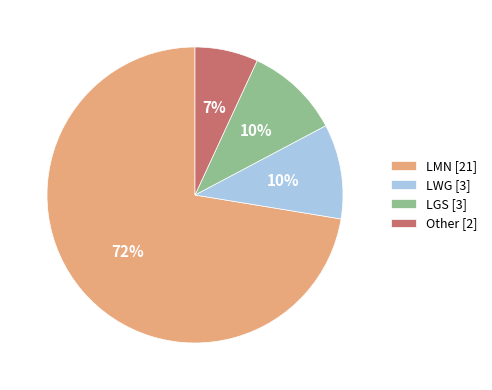

Count the number of slices in the pie.

4